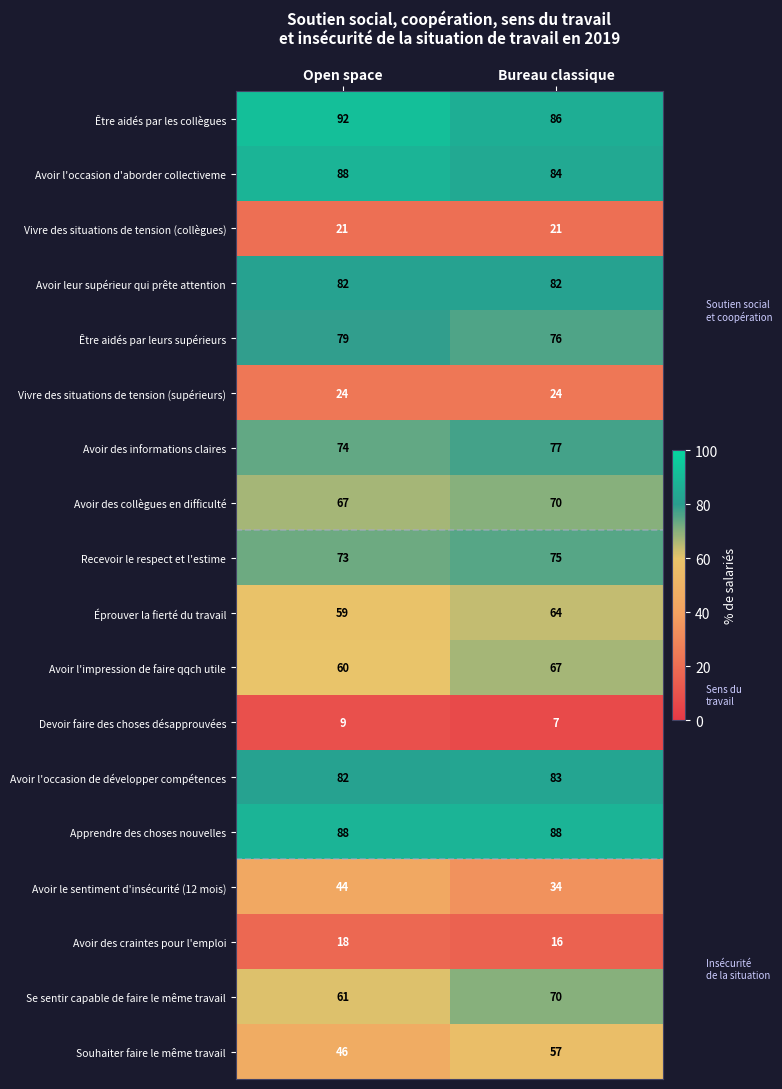

Between Open space and Bureau classique, which series saw the biggest shift?

Souhaiter faire le même travail